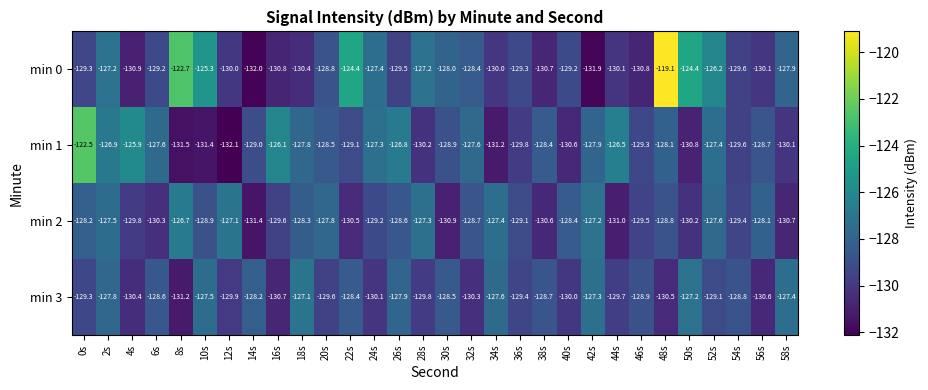

At which category is the sum across all series the highest?

48s